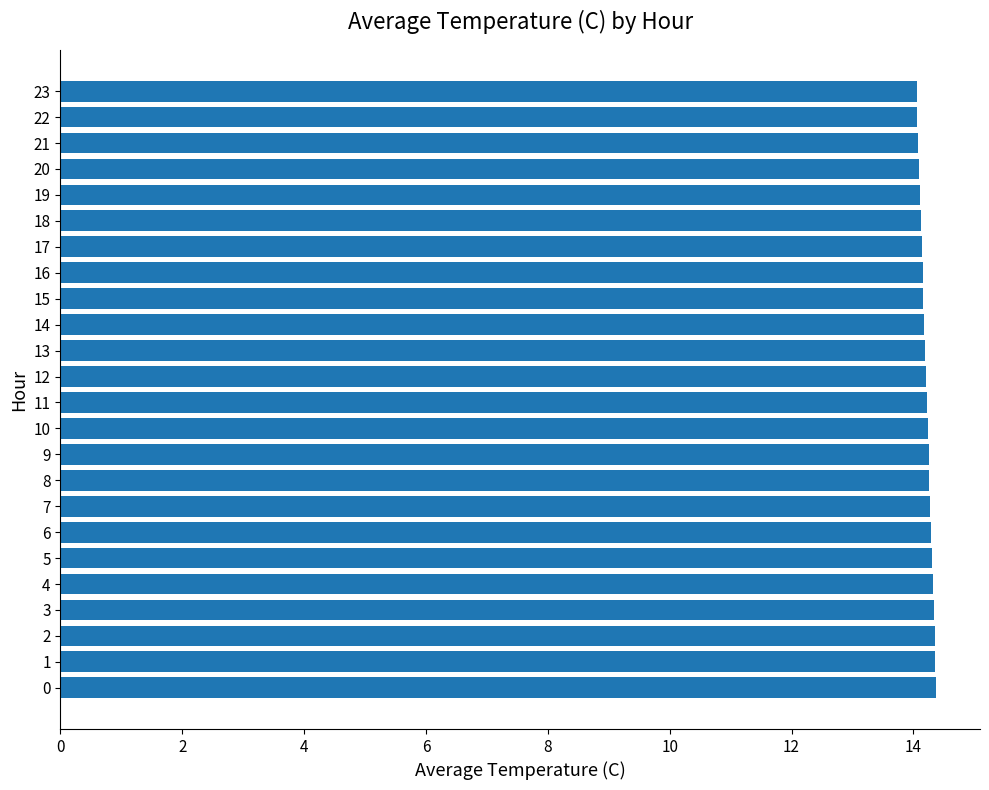

What is the sum of all values?

341.1